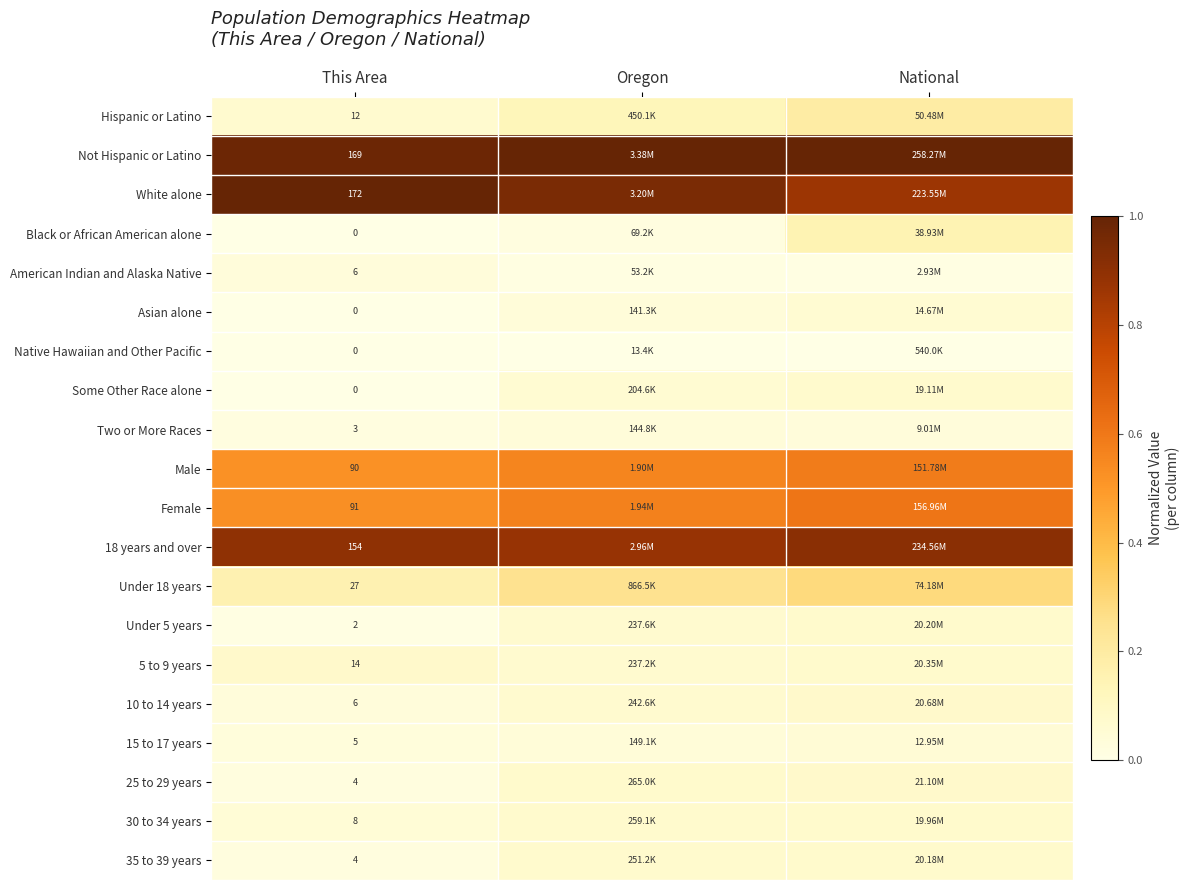

Rank the series by their maximum value, from highest to lowest.

Not Hispanic or Latino, White alone, 18 years and over, Female, Male, Under 18 years, Hispanic or Latino, Black or African American alone, 5 to 9 years, 25 to 29 years, 10 to 14 years, Under 5 years, 35 to 39 years, 30 to 34 years, Some Other Race alone, Asian alone, 15 to 17 years, Two or More Races, American Indian and Alaska Native, Native Hawaiian and Other Pacific